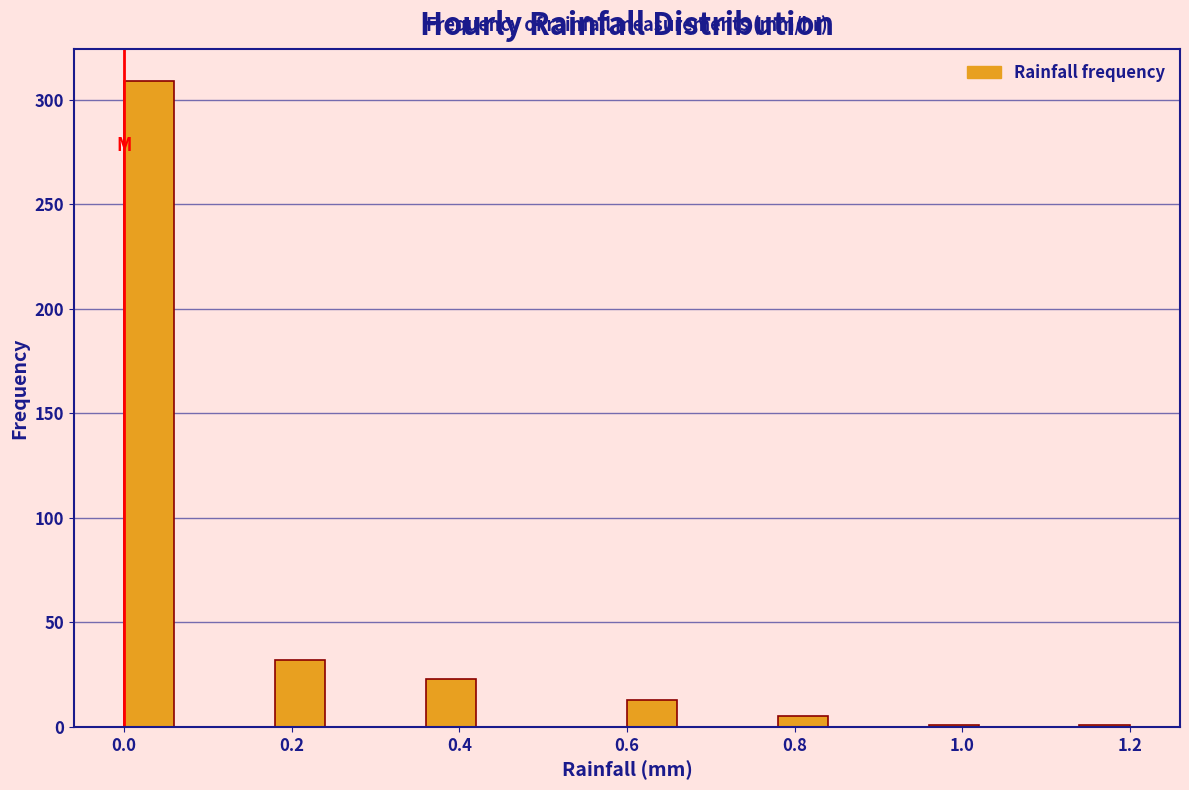

Around what value on the x-axis is the tallest bar? Give the approximate position of its centre, as read against the axis.

0.04